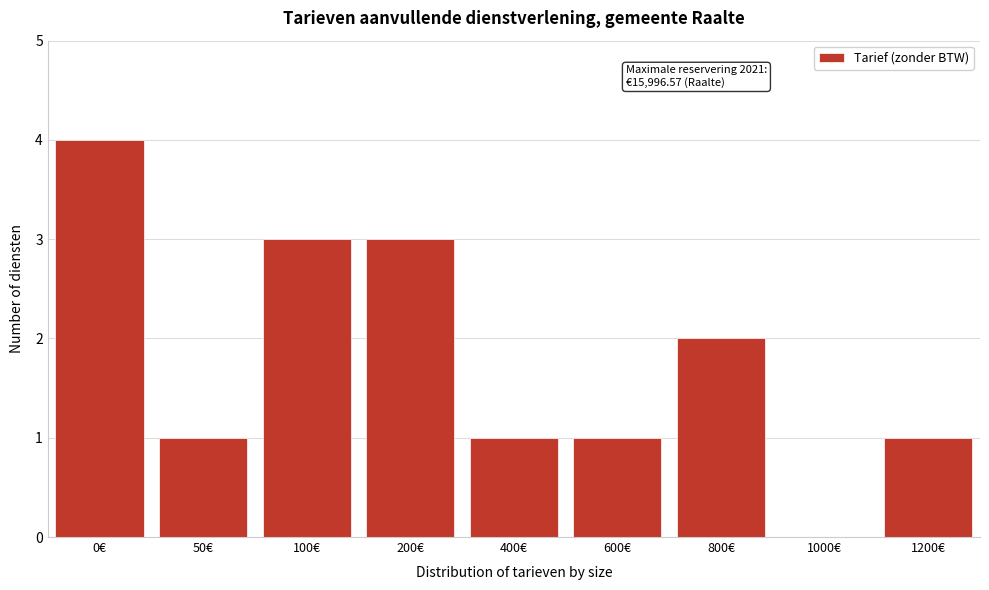

Reading left to right, extract all data points from this chart.

0€=4	50€=1	100€=3	200€=3	400€=1	600€=1	800€=2	1000€=0	1200€=1